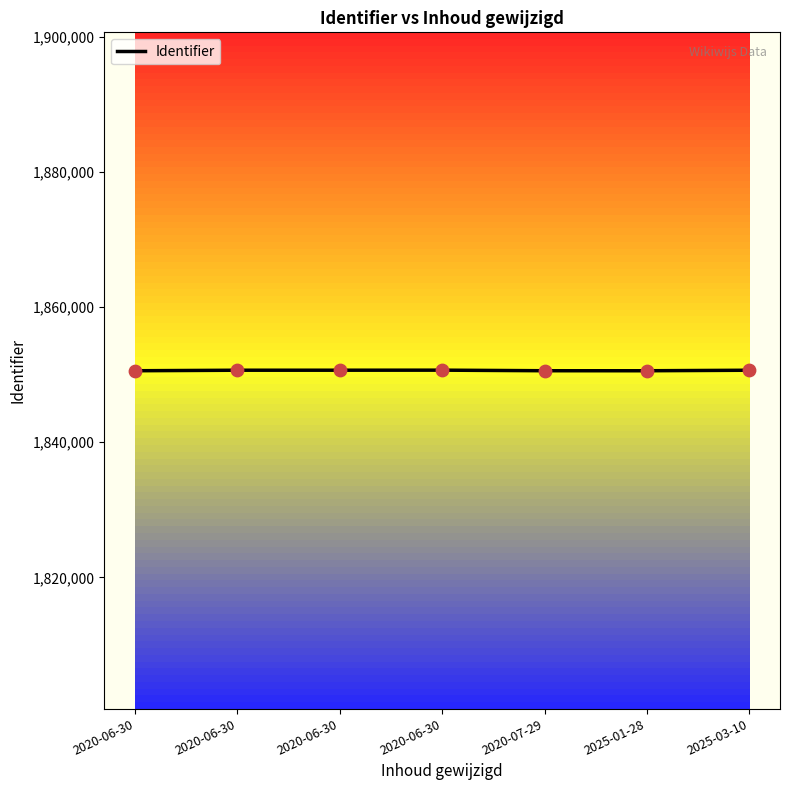

What is the change in value from 2020-06-30 to 2025-03-10?

-3